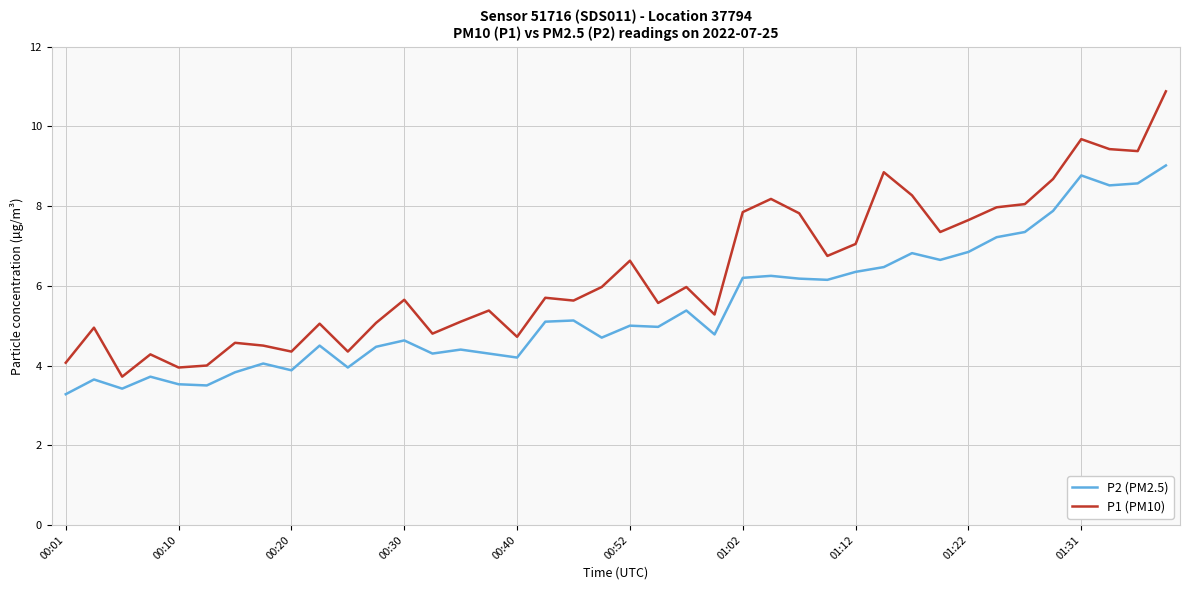

Which series has the widest spread of values?

P1 (PM10)